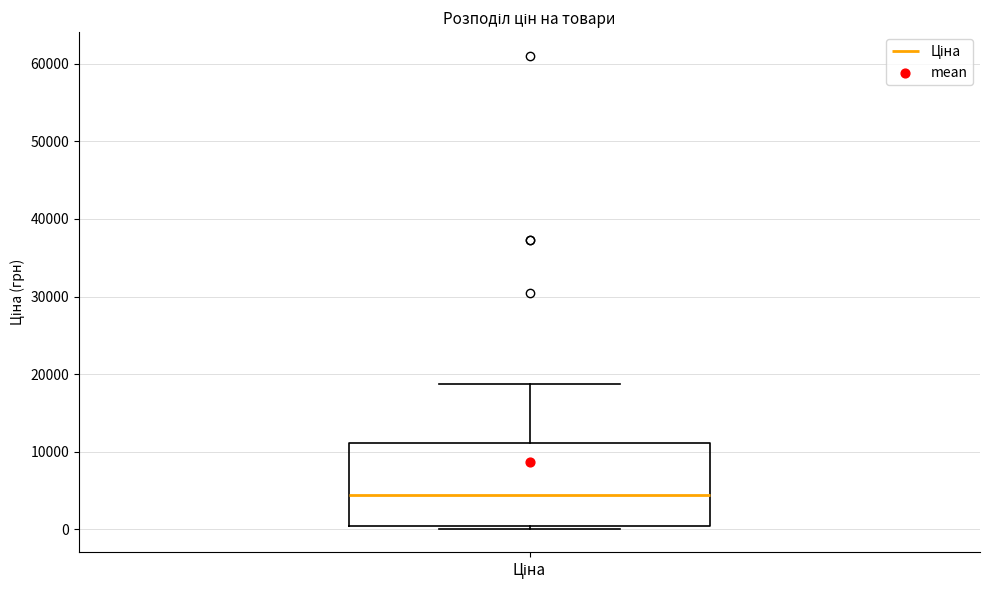

Where does the upper whisker of the box for Ціна end on the y-axis? The values are not printed on the chart, so give them approximately, as read against the axis.

19000